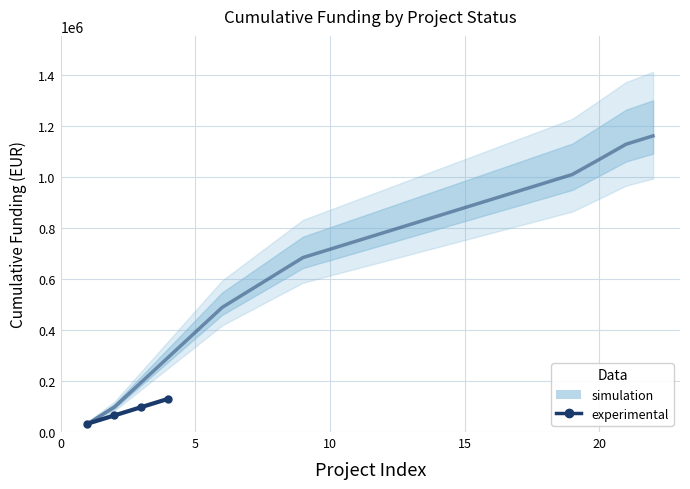

Between 10 and 15, which is larger?

15